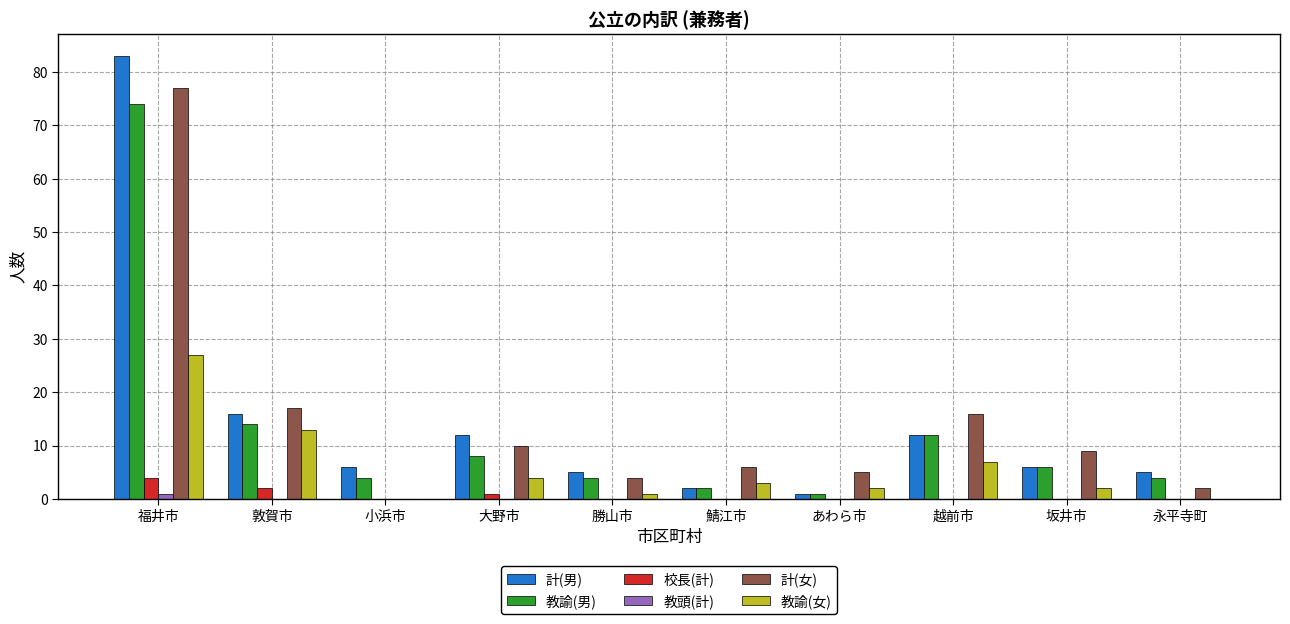

How many groups of bars are there?

10